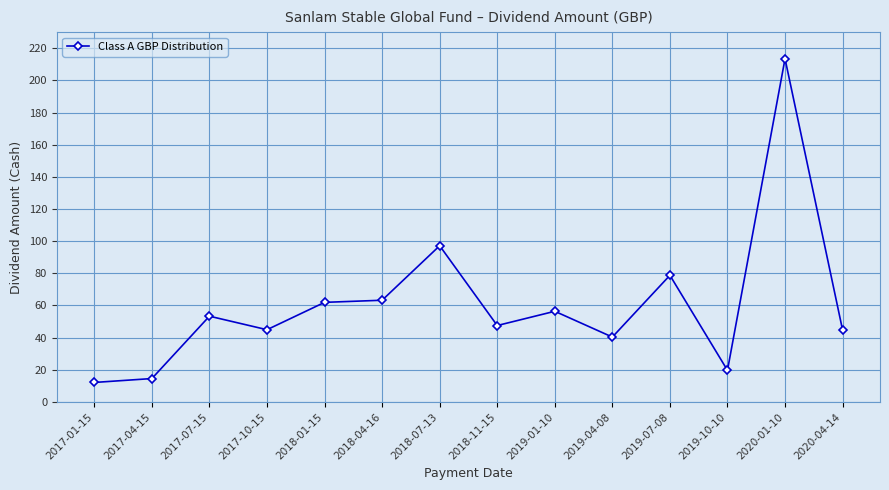

The chart shows a value of 61.9 at 2018-01-15. True or false?

True